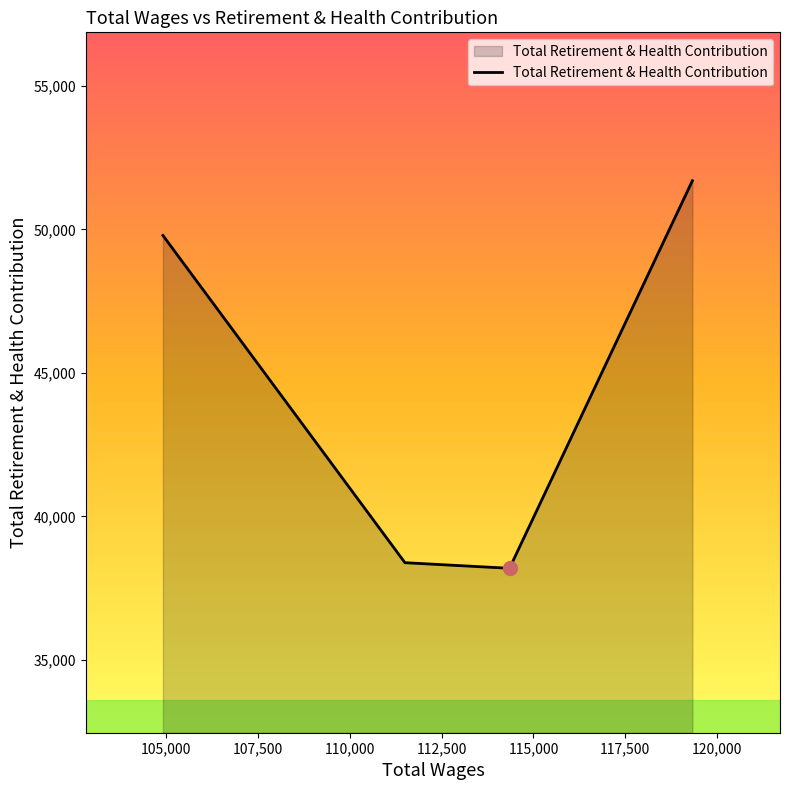

What is the sum of all values?

178058